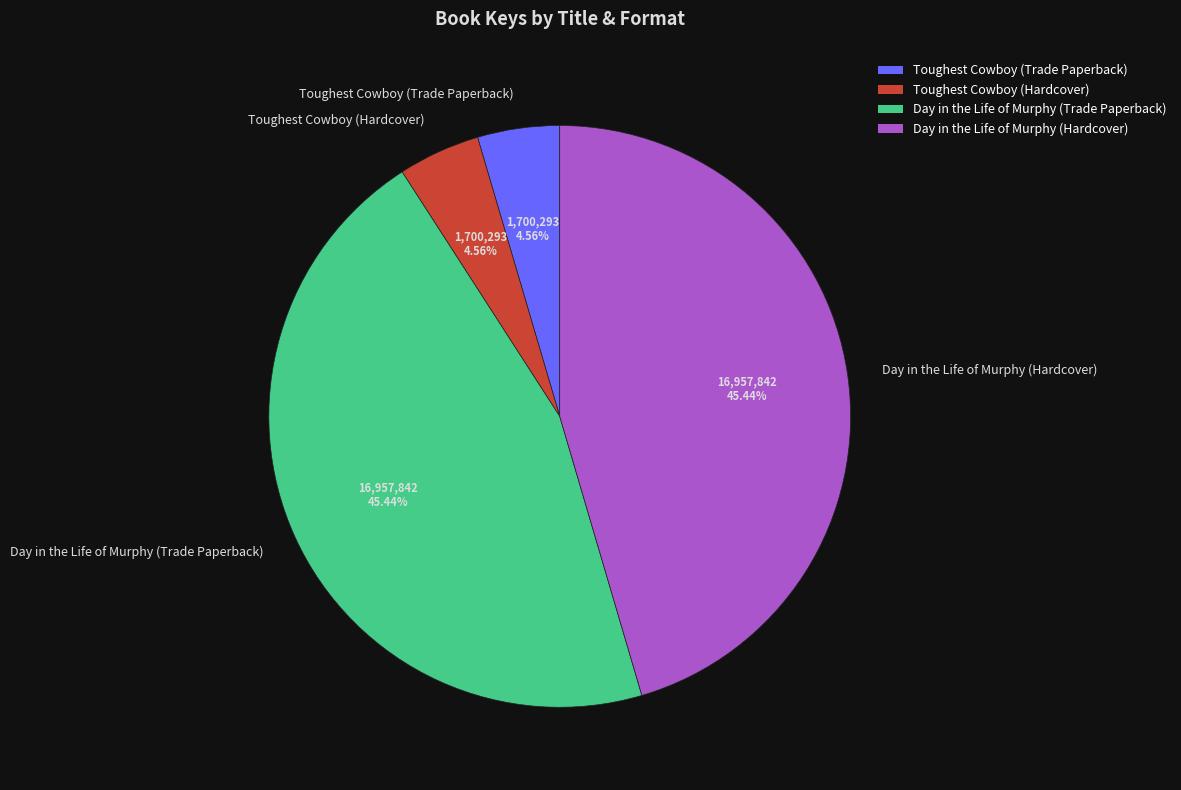

To the nearest percent, what is the average slice percentage?

25%